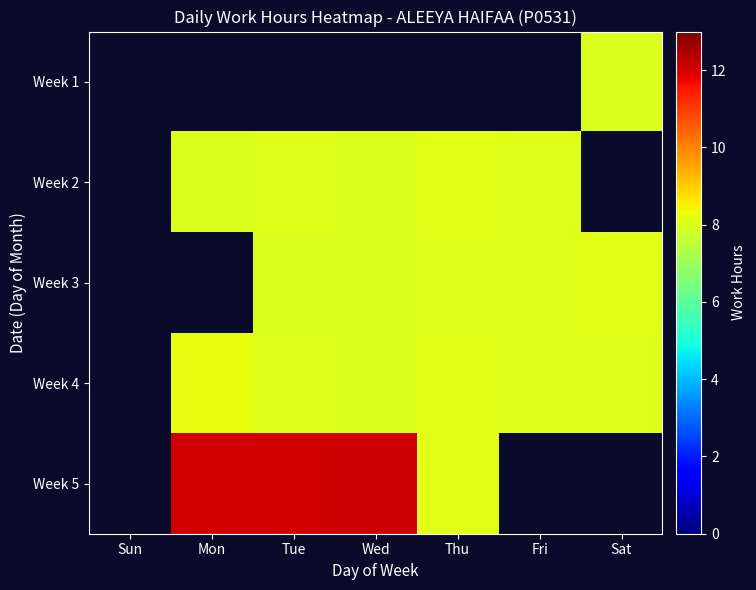

Which has a higher value, Tue or Thu?

Thu